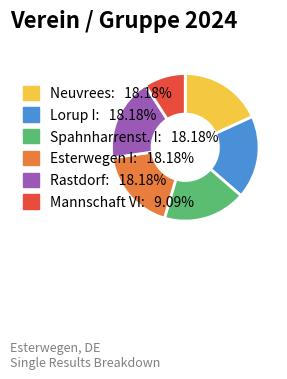

True or false: Rastdorf accounts for 18% of the total.

True